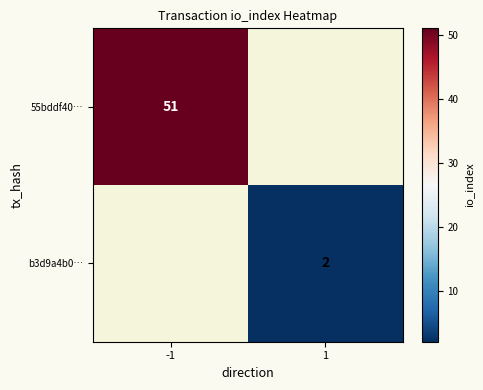

How many distinct data groups are displayed?

2